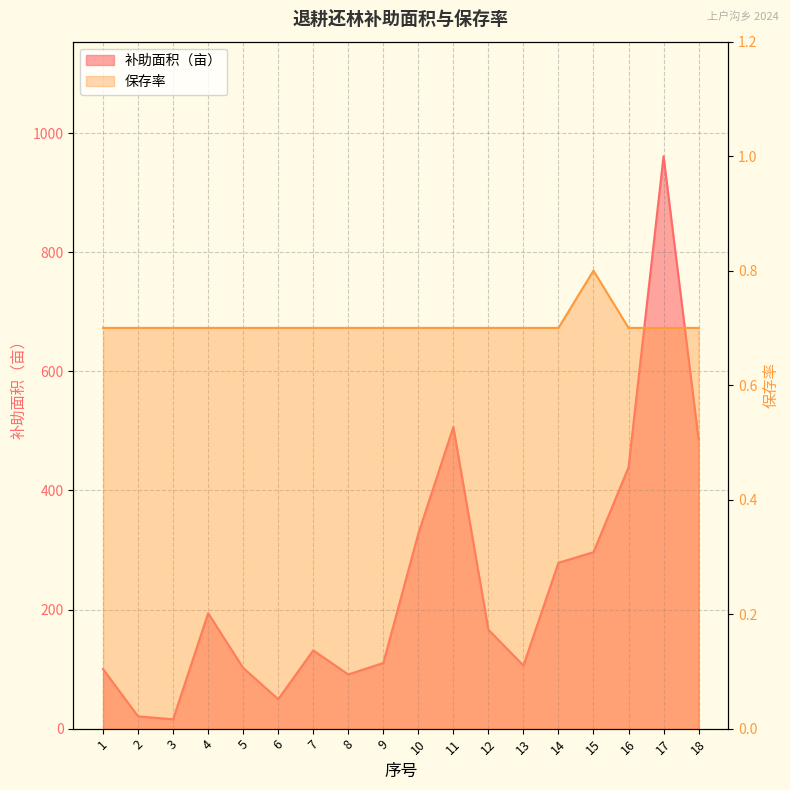

True or false: 保存率 has more than 1 points higher than both neighbors.

False